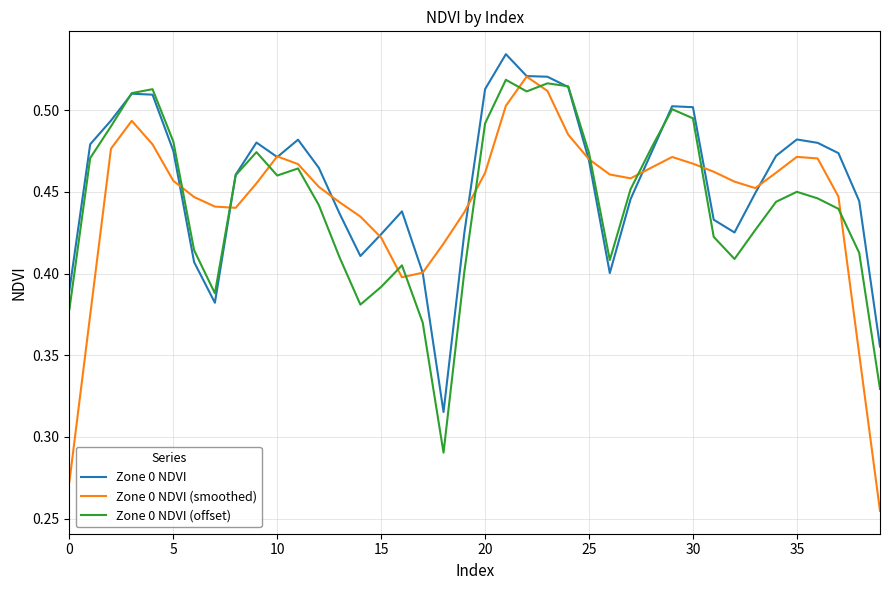

Which series has the largest range (max minus min)?

Zone 0 NDVI (smoothed)